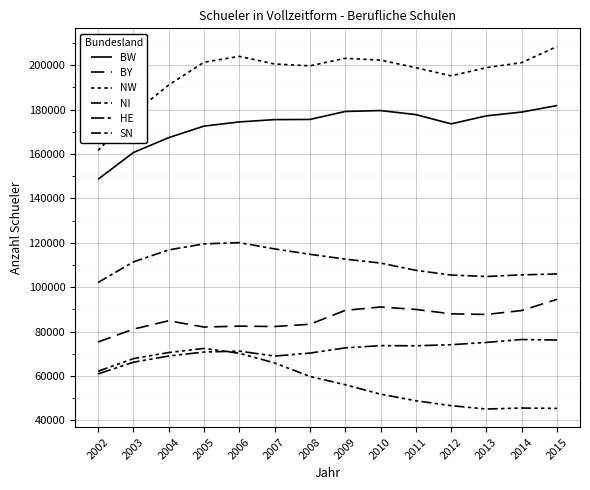

Does the chart display data point markers on the line(s)?

No